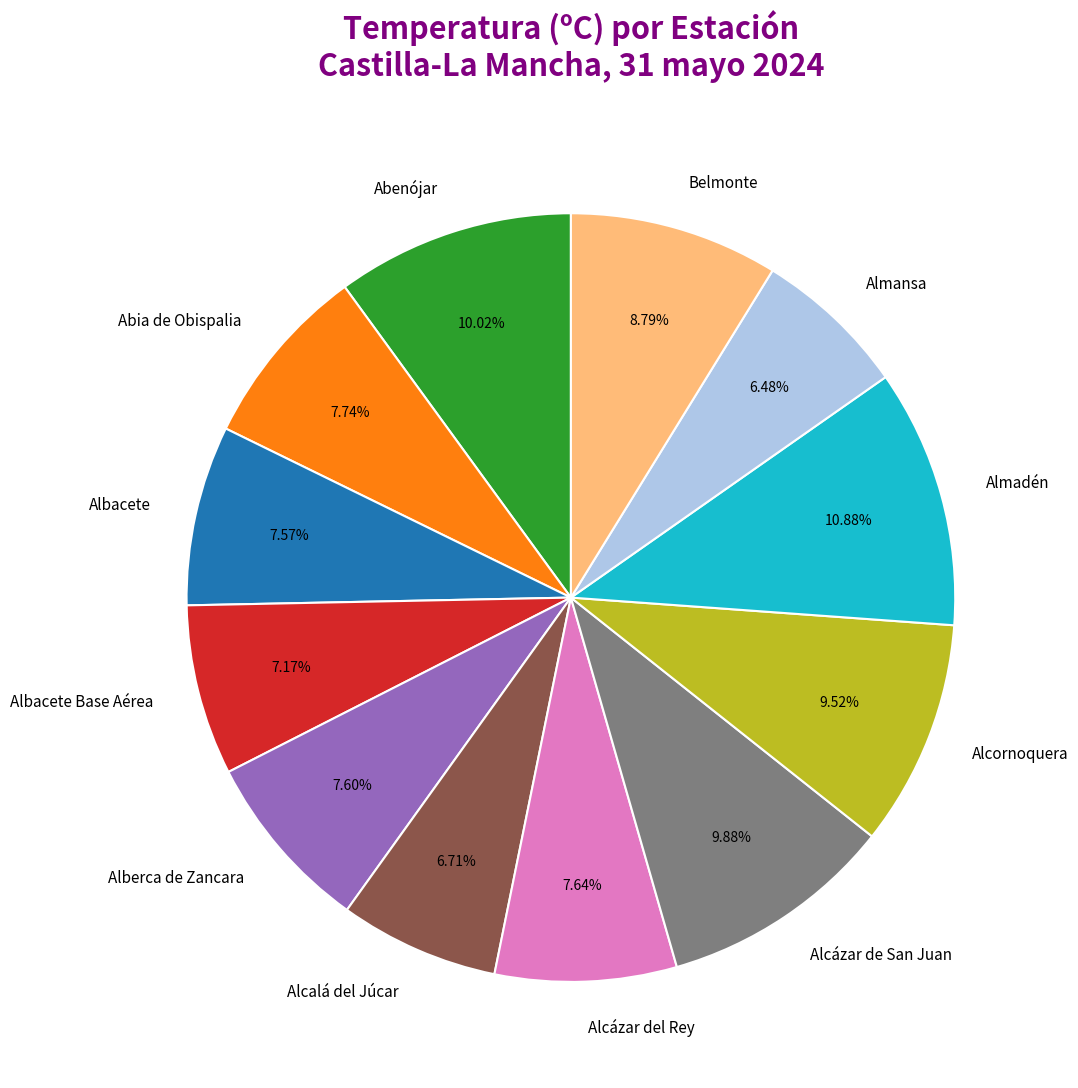

What percentage is the Alcornoquera slice, to the nearest percent?

10%